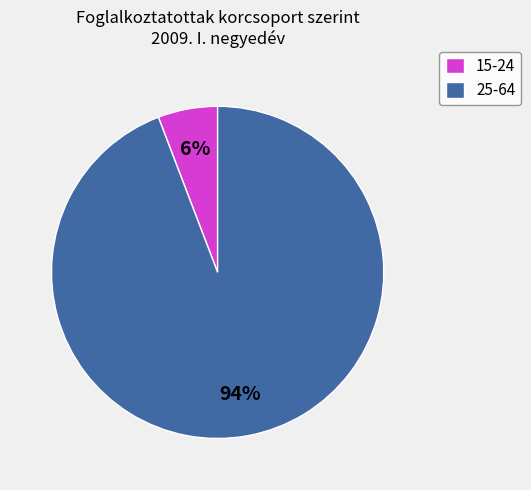

How many segments does this pie chart have?

2